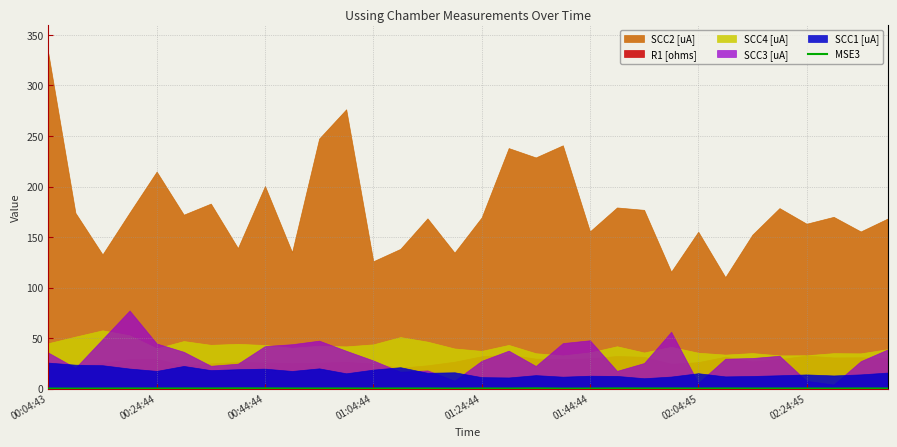

True or false: there are more than 0 points higher than both neighbors.

True